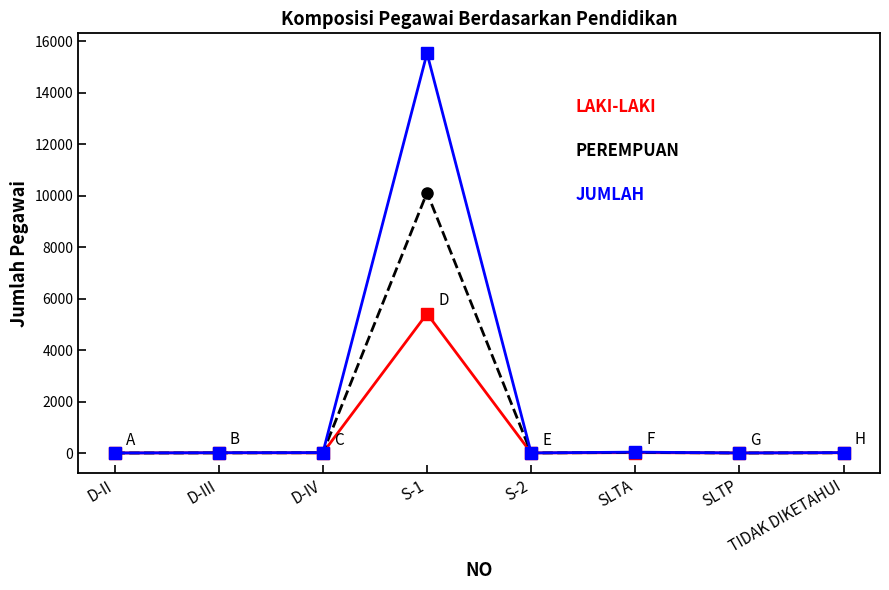

What is the label of the 3rd point from the left?

D-IV